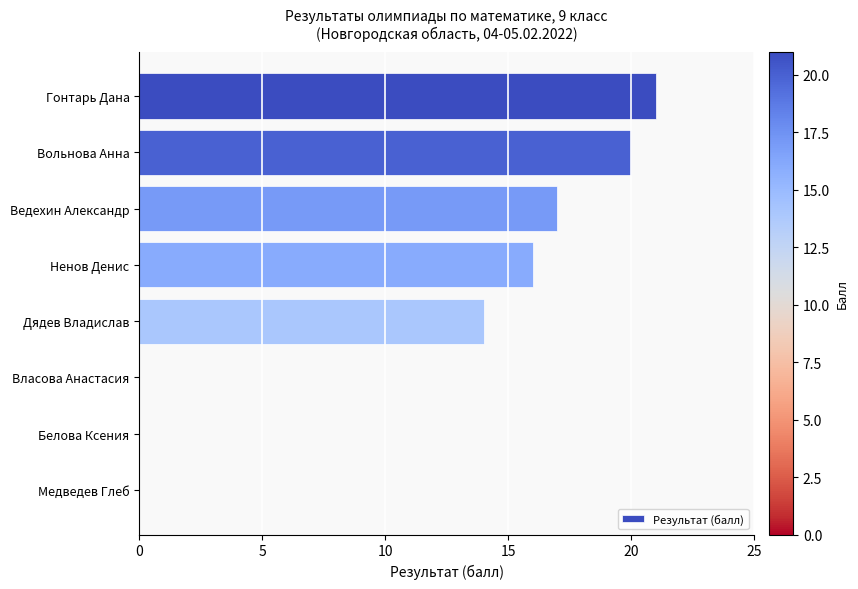

What is the sum of the values at Дядев Владислав and Власова Анастасия?

14